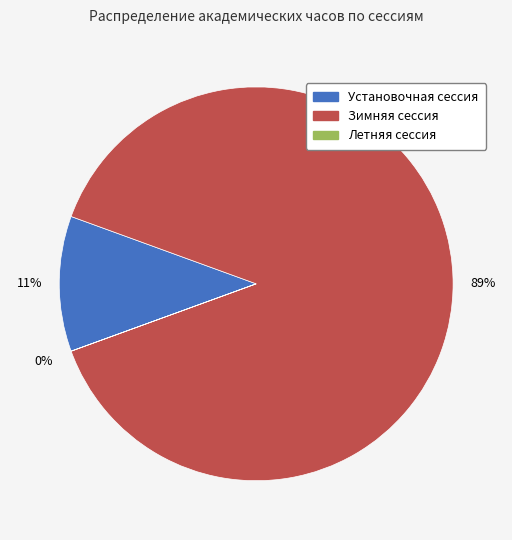

Which slice is the largest?

Зимняя сессия